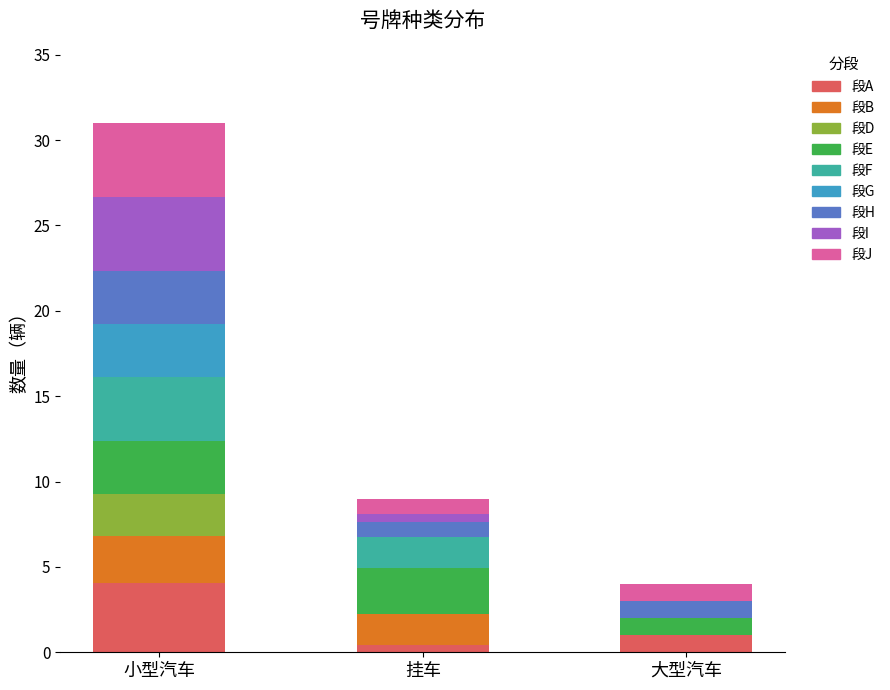

True or false: 段A has a value of 1.0 at 大型汽车.

True